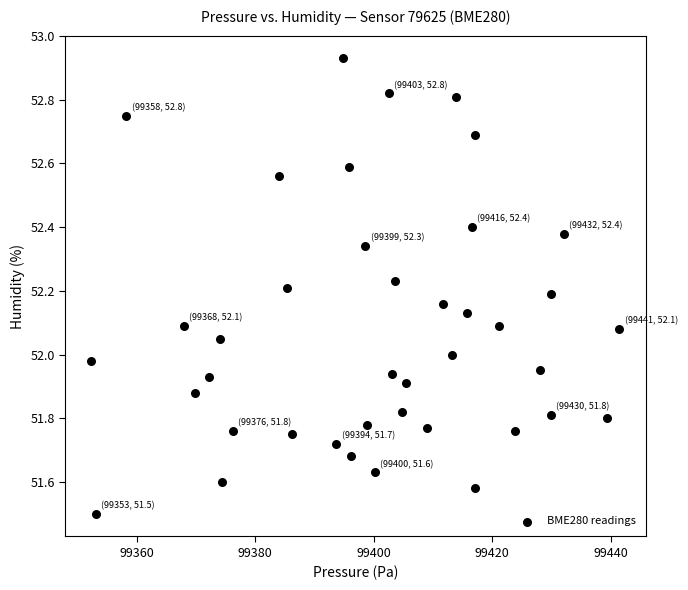

What is the range of Y values (max minus min)?

1.4